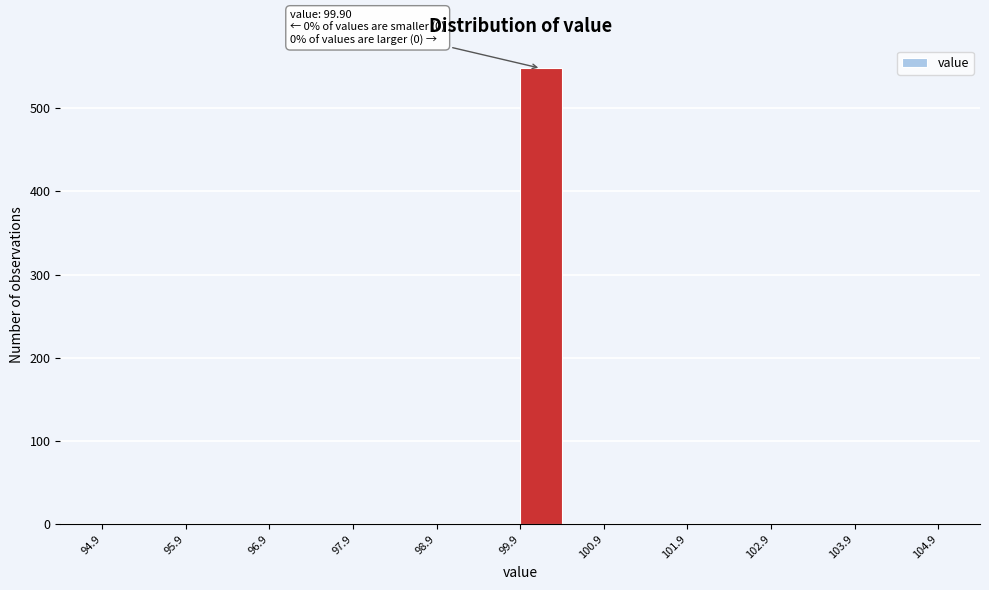

Which range on the x-axis has the tallest bar?

99.9 to 100.4